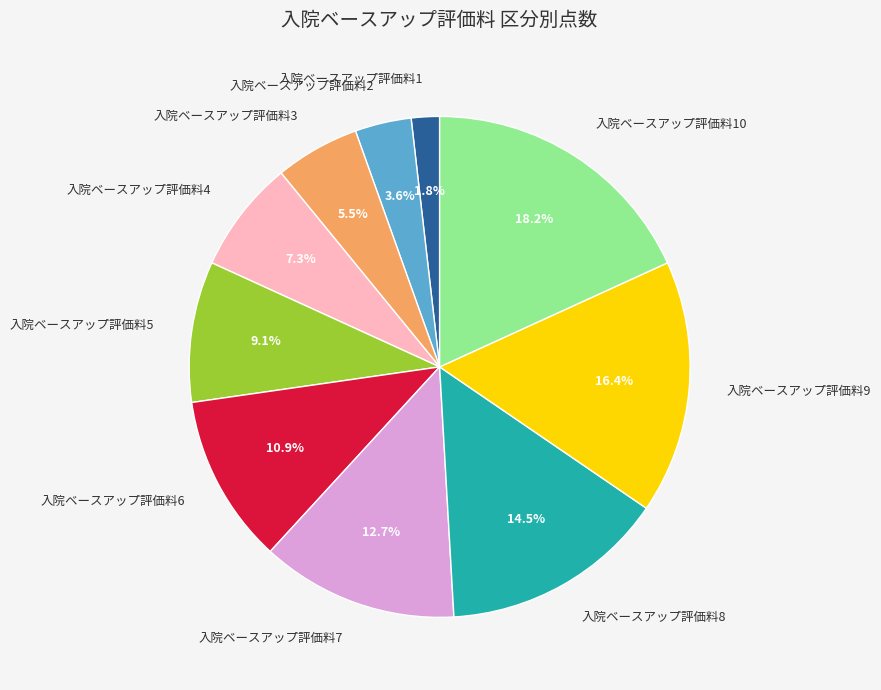

Which slice is the largest?

入院ベースアップ評価料10